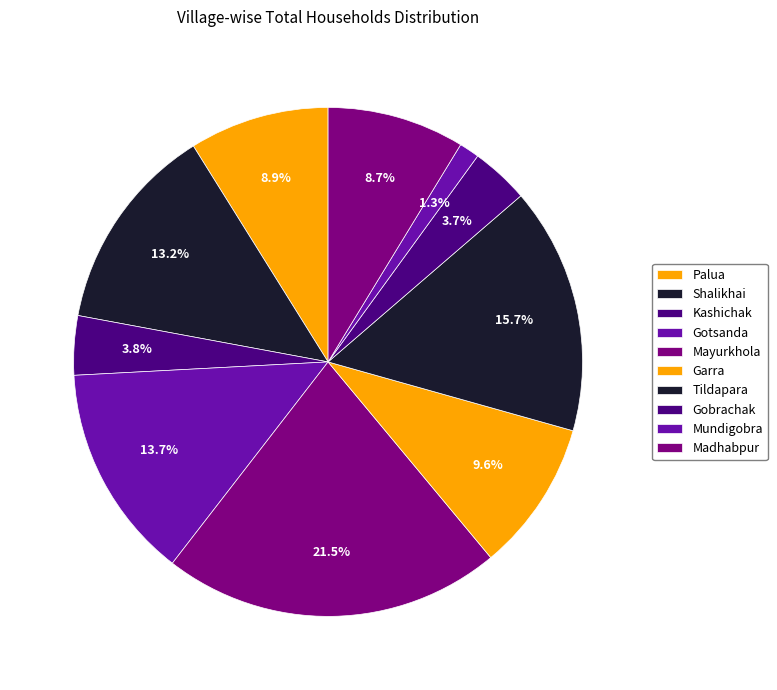

Is there any slice that represents more than half of the pie?

No